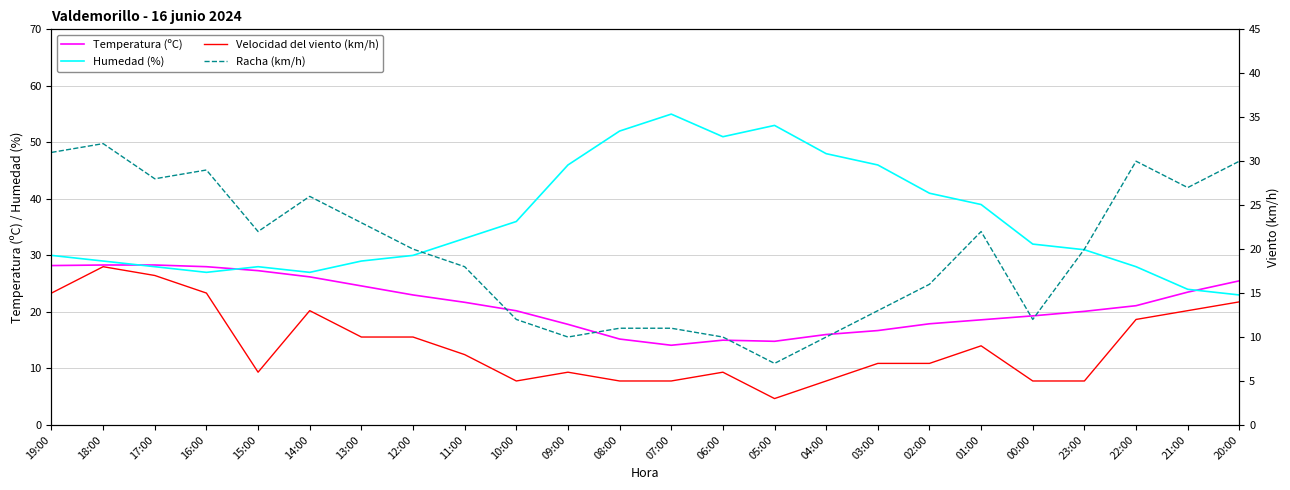

What is the average value of the Racha (km/h) series?

19.6